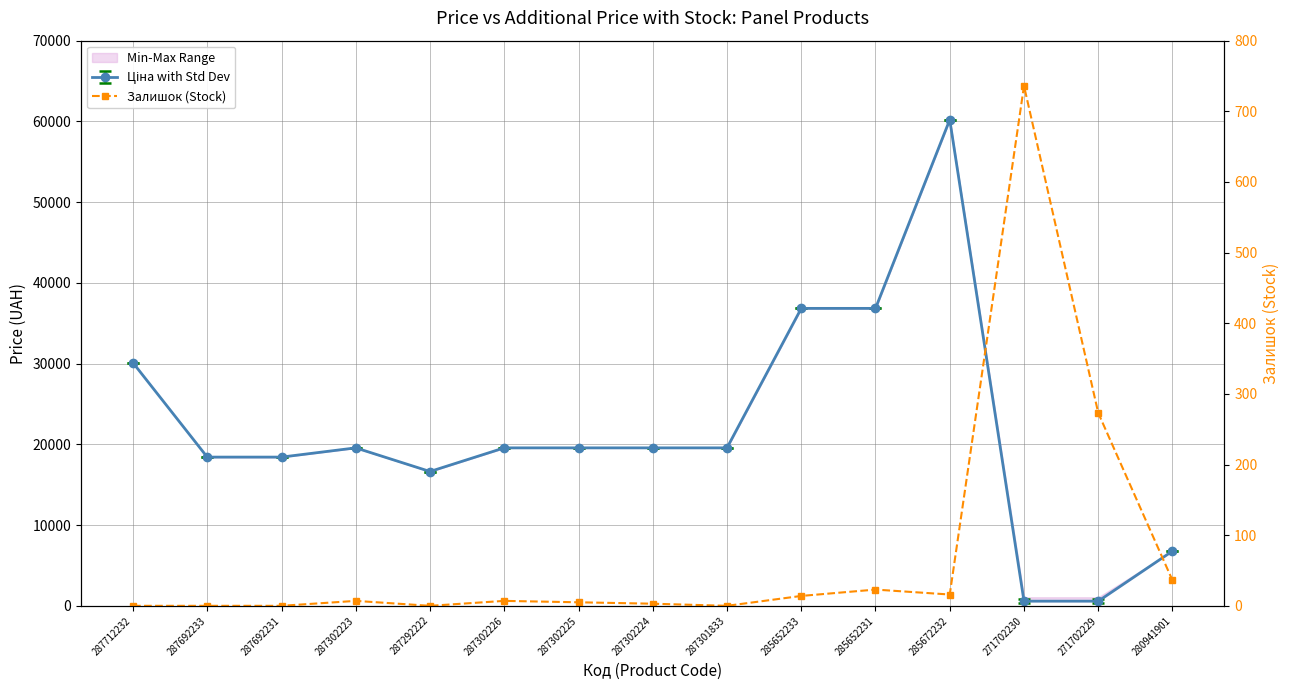

Approximately how many times larger is the value at 287302224 compared to 285652233?

0.2